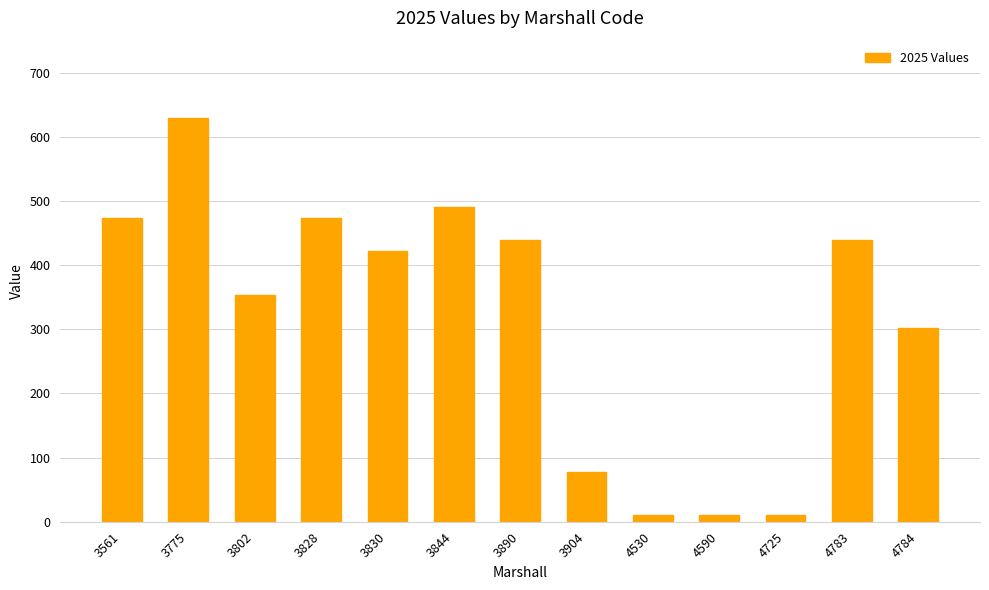

What is the maximum value shown in the chart?

629